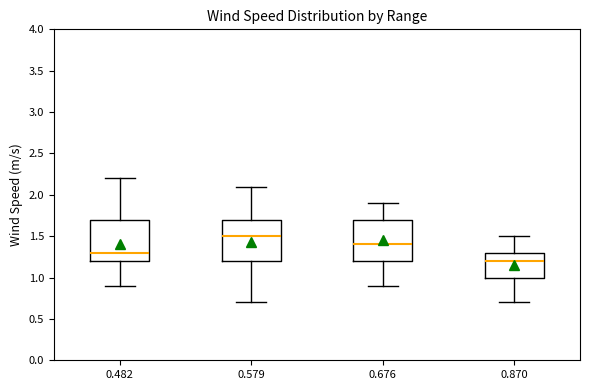

Reading left to right, transcribe this box plot: for each box, give where its median line is, the range the box spans, and where its two whiskers end, as read against the y-axis. The values are not printed on the chart, so give them approximately, as read against the axis.

0.482: median 1.3, box 1.2 to 1.7, whiskers 0.9 to 2.2
0.579: median 1.5, box 1.2 to 1.7, whiskers 0.7 to 2.1
0.676: median 1.4, box 1.2 to 1.7, whiskers 0.9 to 1.9
0.870: median 1.2, box 1.0 to 1.3, whiskers 0.7 to 1.5